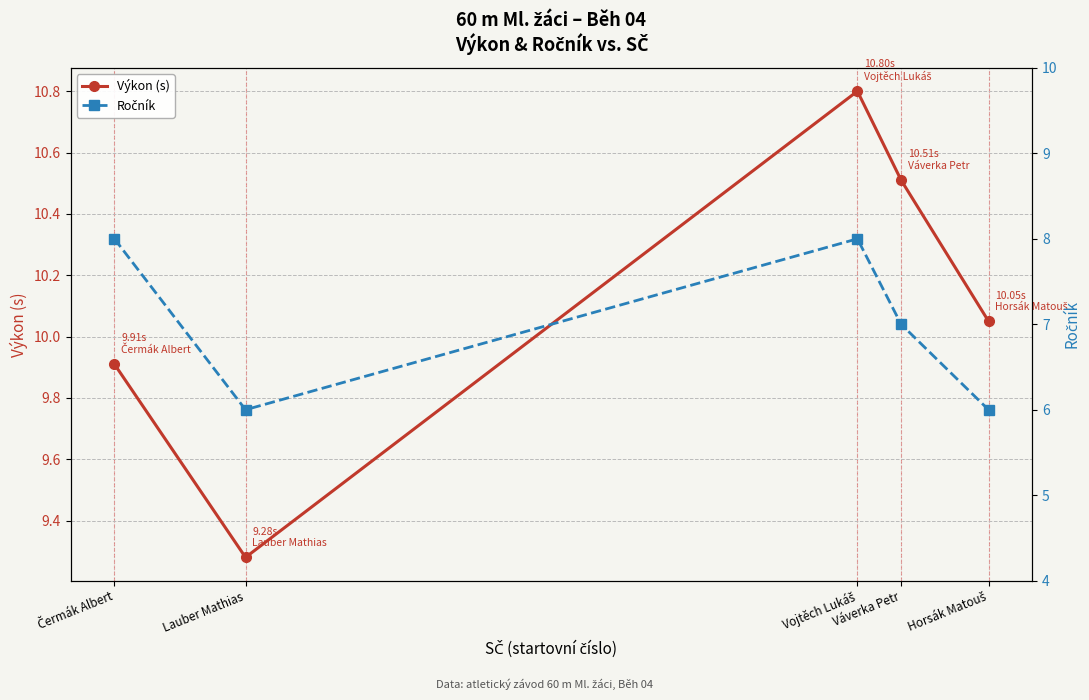

True or false: Výkon (s) and Ročník cross at least once.

False